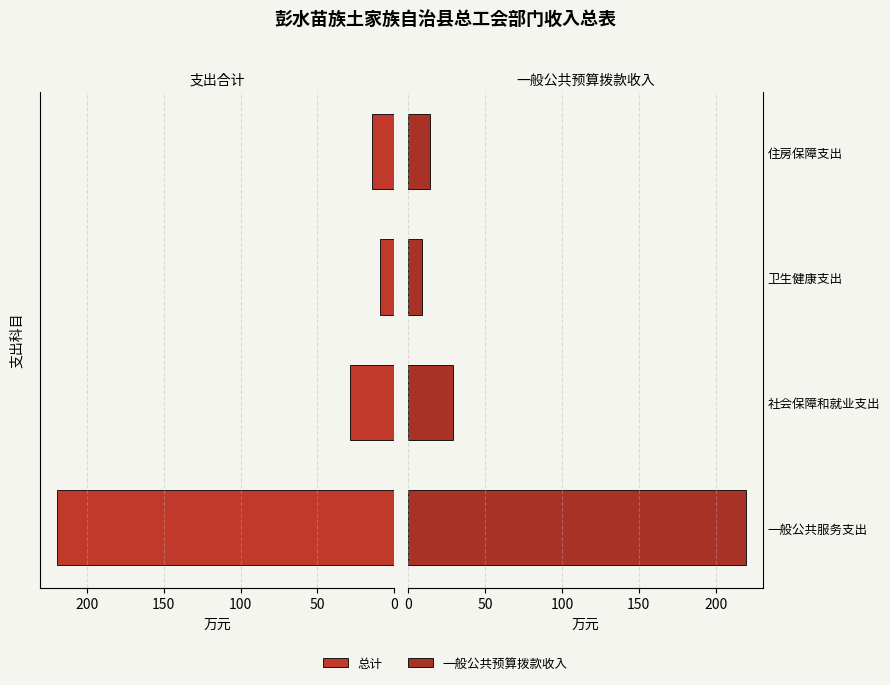

What is the difference between the maximum and second lowest values in the 一般公共预算拨款收入 series?

205.3